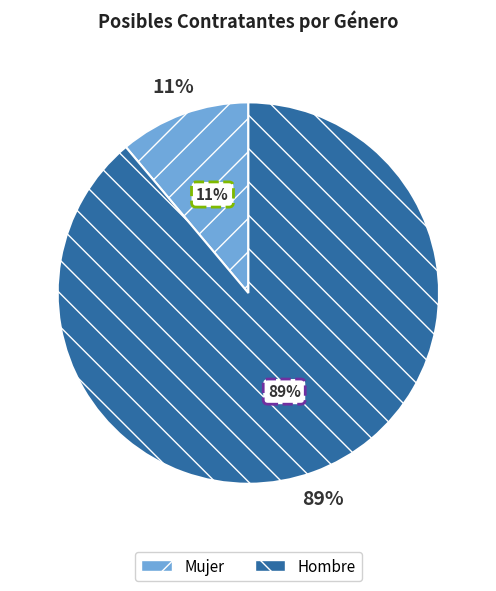

How many segments does this pie chart have?

2